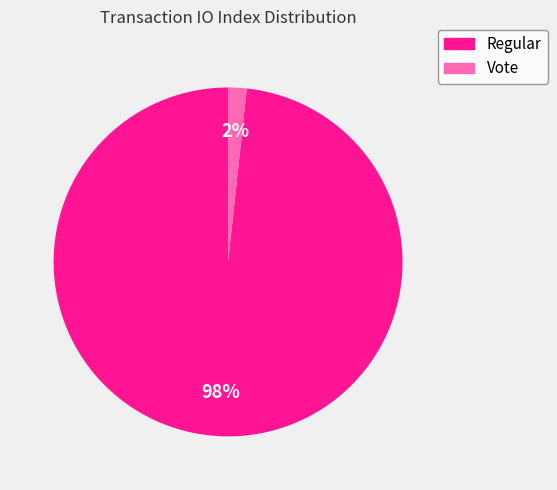

True or false: Regular accounts for 98% of the total.

True